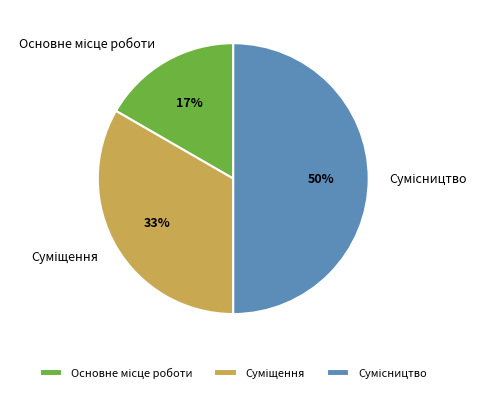

To the nearest percent, what is the average slice percentage?

33%